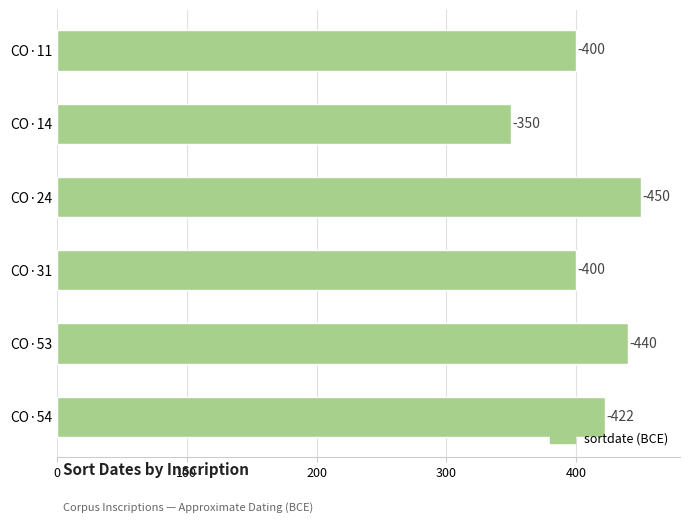

Are the bars grouped side by side (vs. stacked)?

No